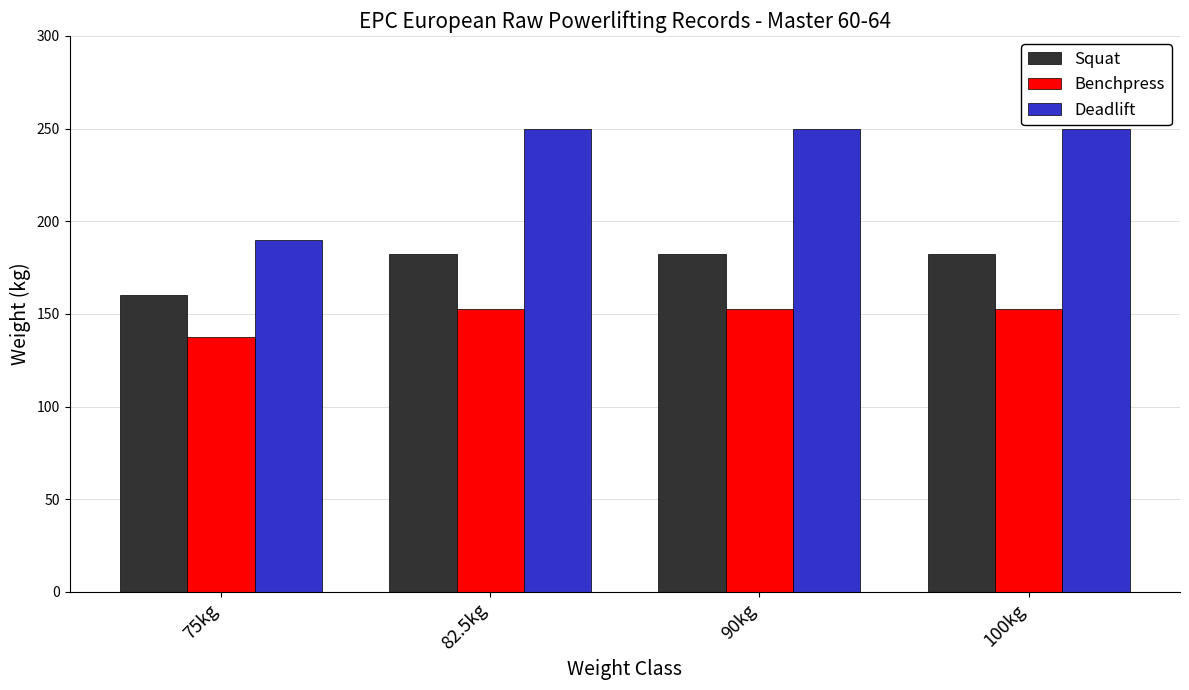

At 100kg, list the series in order from smallest to largest.

Benchpress, Squat, Deadlift